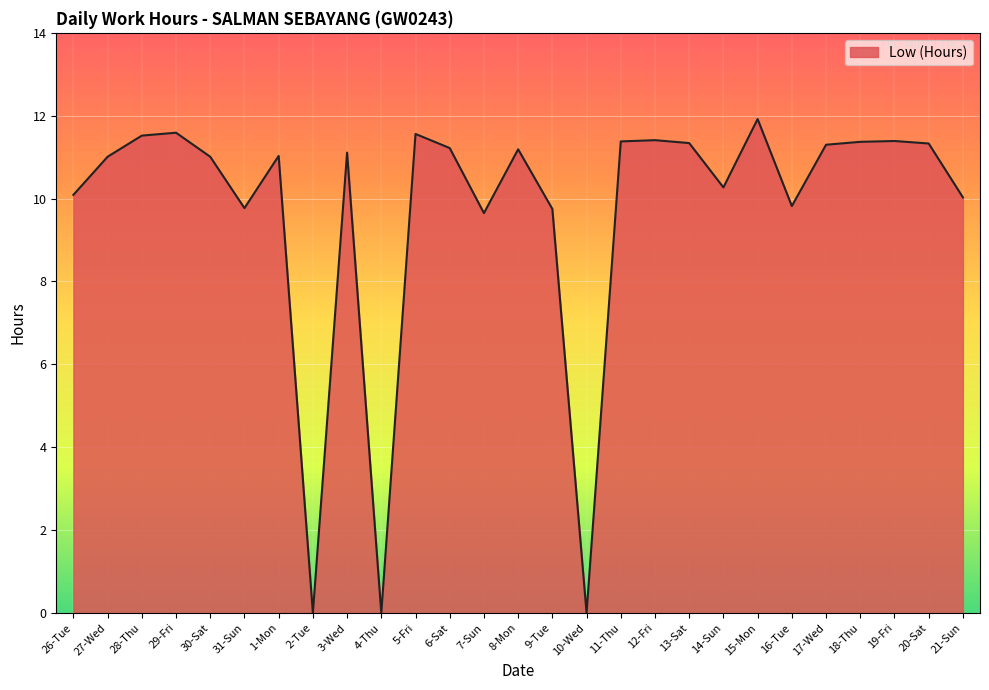

How many lines are shown in the chart?

1